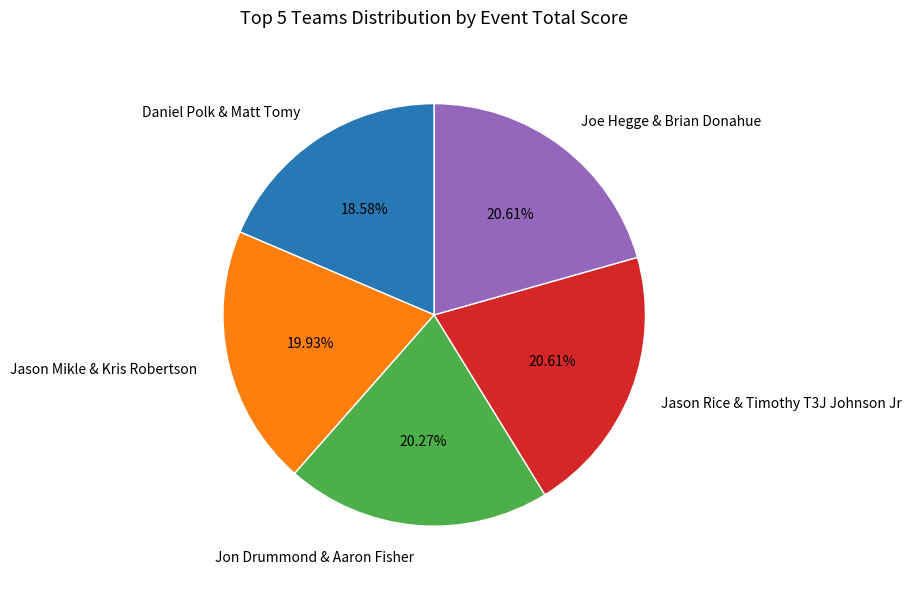

Which category has the smallest portion of the pie?

Daniel Polk & Matt Tomy